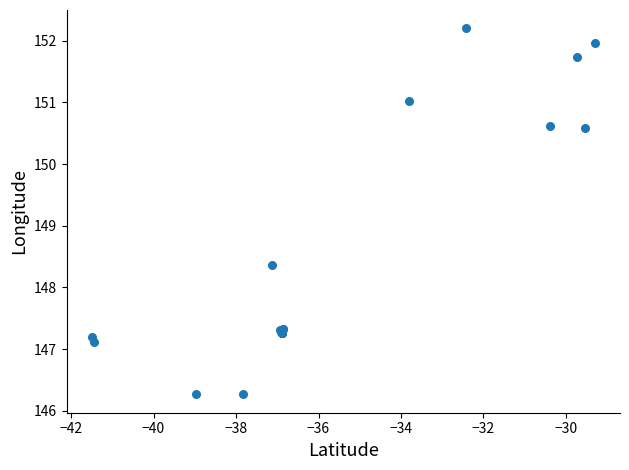

What Y value in the scatter plot is closest to 149?

148.4